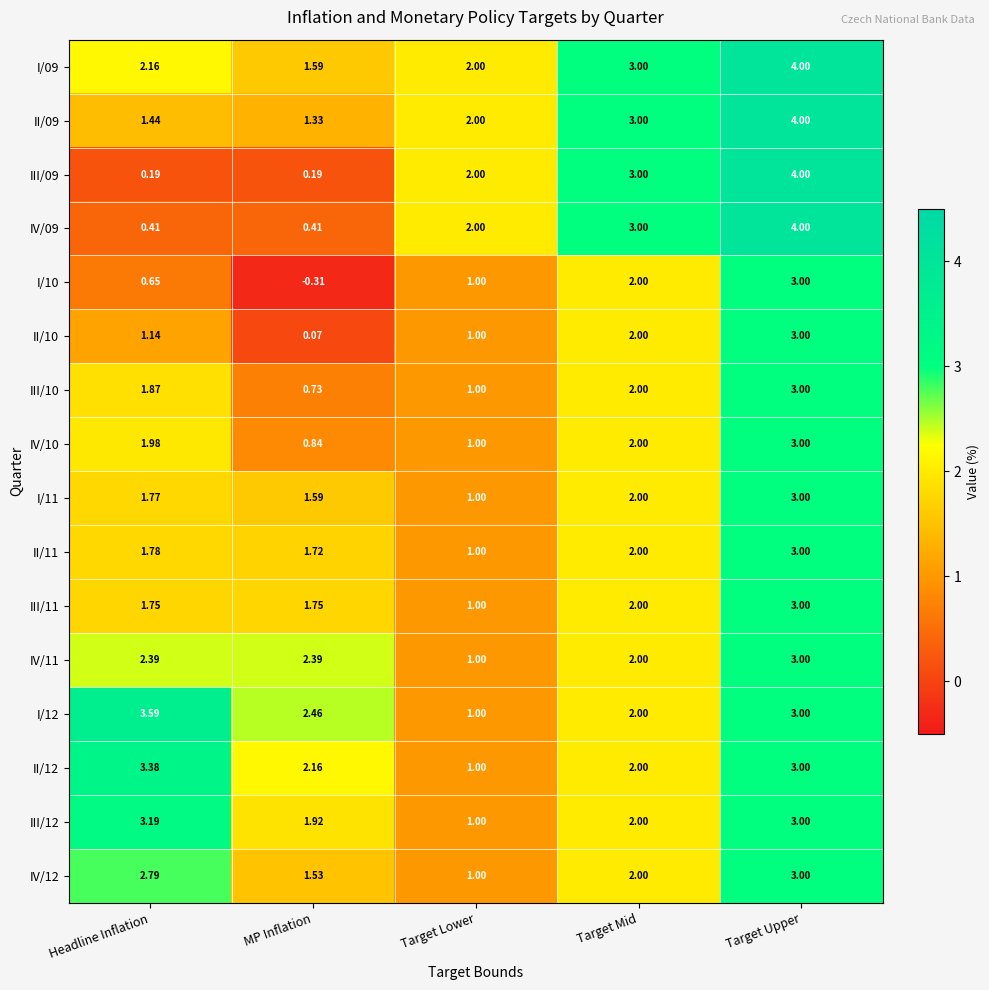

List the labels in order of IV/10 value, largest first.

Target Upper, Target Mid, Headline Inflation, Target Lower, MP Inflation